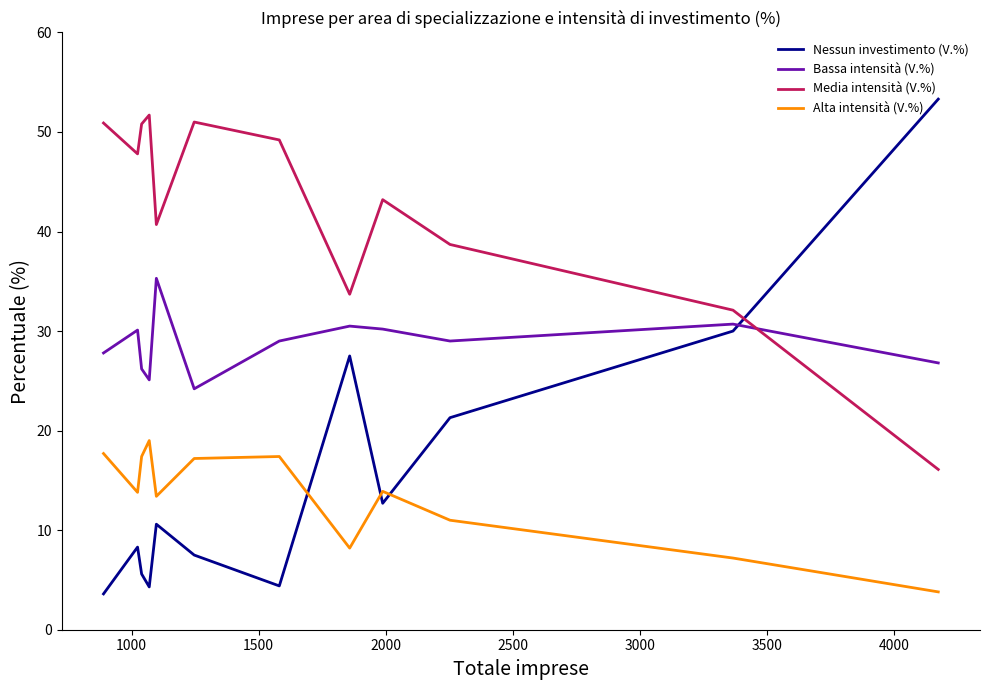

What is the minimum value shown in the chart?

3.6